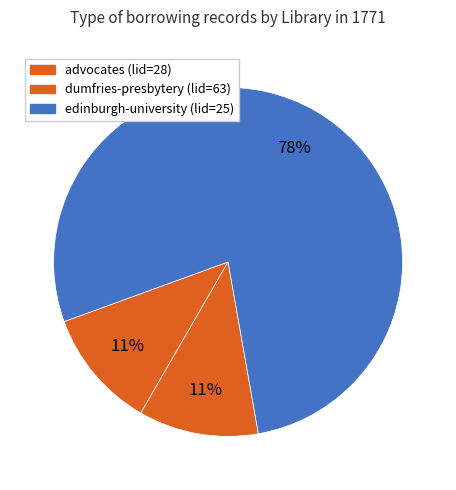

What is the smallest slice in the pie chart?

advocates (lid=28)